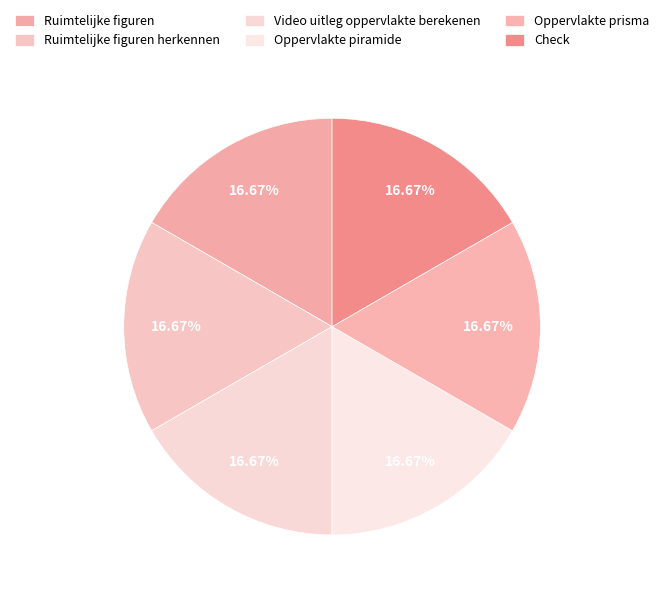

True or false: Video uitleg oppervlakte berekenen accounts for 17% of the total.

True